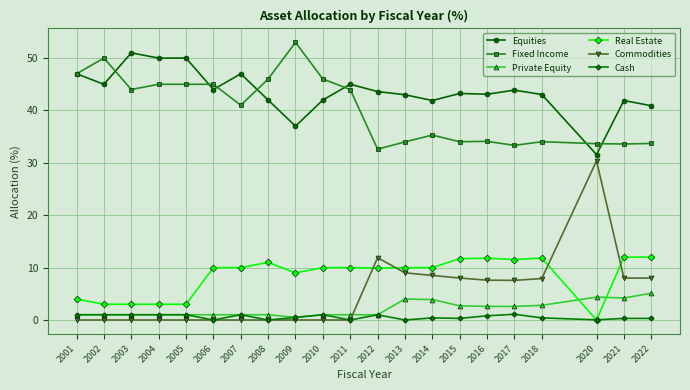

Read the Commodities value at 2015.

8.0